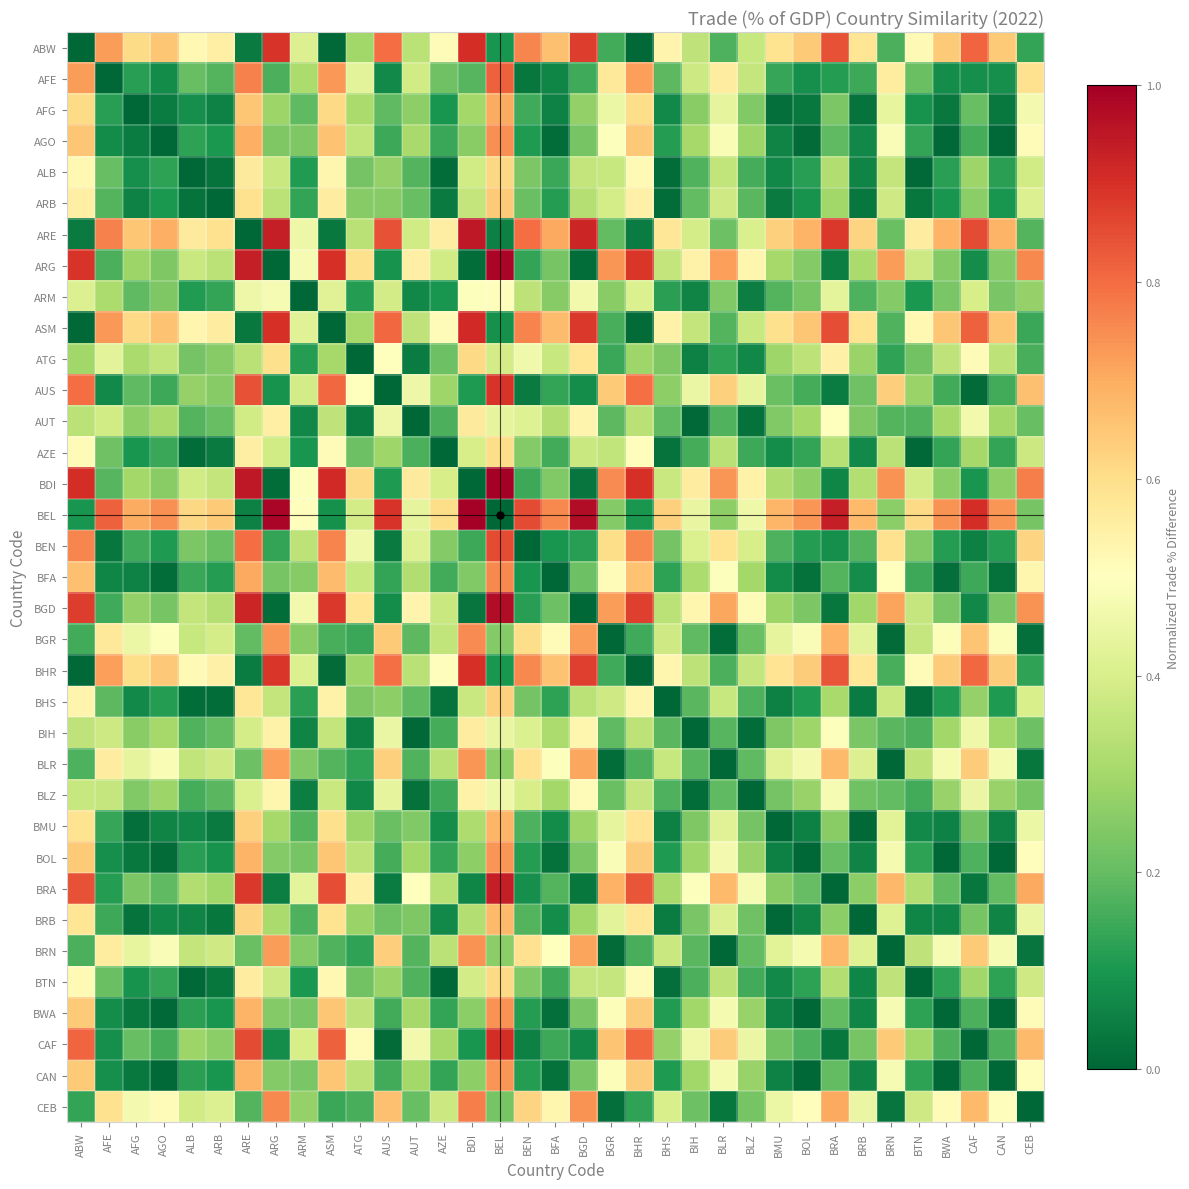

Reading left to right, transcribe all the data shown in this chart.

ABW: ABW=0.0	AFE=0.7	AFG=0.6	AGO=0.7	ALB=0.5	ARB=0.5	ARE=0.0	ARG=0.9	ARM=0.4	ASM=0.0	ATG=0.3	AUS=0.8	AUT=0.3	AZE=0.5	BDI=0.9	BEL=0.1	BEN=0.8	BFA=0.7	BGD=0.9	BGR=0.2	BHR=0.0	BHS=0.5	BIH=0.3	BLR=0.2	BLZ=0.4	BMU=0.6	BOL=0.6	BRA=0.8	BRB=0.6	BRN=0.2	BTN=0.5	BWA=0.6	CAF=0.8	CAN=0.6	CEB=0.1
AFE: ABW=0.7	AFE=0.0	AFG=0.1	AGO=0.1	ALB=0.2	ARB=0.2	ARE=0.8	ARG=0.2	ARM=0.3	ASM=0.7	ATG=0.4	AUS=0.1	AUT=0.4	AZE=0.2	BDI=0.2	BEL=0.8	BEN=0.0	BFA=0.1	BGD=0.2	BGR=0.6	BHR=0.7	BHS=0.2	BIH=0.4	BLR=0.6	BLZ=0.4	BMU=0.1	BOL=0.1	BRA=0.1	BRB=0.1	BRN=0.6	BTN=0.2	BWA=0.1	CAF=0.1	CAN=0.1	CEB=0.6
AFG: ABW=0.6	AFE=0.1	AFG=0.0	AGO=0.0	ALB=0.1	ARB=0.1	ARE=0.6	ARG=0.3	ARM=0.2	ASM=0.6	ATG=0.3	AUS=0.2	AUT=0.3	AZE=0.1	BDI=0.3	BEL=0.7	BEN=0.2	BFA=0.1	BGD=0.3	BGR=0.5	BHR=0.6	BHS=0.1	BIH=0.3	BLR=0.4	BLZ=0.2	BMU=0.0	BOL=0.0	BRA=0.2	BRB=0.0	BRN=0.4	BTN=0.1	BWA=0.0	CAF=0.2	CAN=0.0	CEB=0.5
AGO: ABW=0.7	AFE=0.1	AFG=0.0	AGO=0.0	ALB=0.1	ARB=0.1	ARE=0.7	ARG=0.2	ARM=0.2	ASM=0.7	ATG=0.4	AUS=0.1	AUT=0.3	AZE=0.1	BDI=0.3	BEL=0.7	BEN=0.1	BFA=0.0	BGD=0.2	BGR=0.5	BHR=0.6	BHS=0.1	BIH=0.3	BLR=0.5	BLZ=0.3	BMU=0.1	BOL=0.0	BRA=0.2	BRB=0.1	BRN=0.5	BTN=0.1	BWA=0.0	CAF=0.2	CAN=0.0	CEB=0.5
ALB: ABW=0.5	AFE=0.2	AFG=0.1	AGO=0.1	ALB=0.0	ARB=0.0	ARE=0.6	ARG=0.4	ARM=0.1	ASM=0.5	ATG=0.2	AUS=0.3	AUT=0.2	AZE=0.0	BDI=0.4	BEL=0.6	BEN=0.2	BFA=0.1	BGD=0.4	BGR=0.4	BHR=0.5	BHS=0.0	BIH=0.2	BLR=0.4	BLZ=0.2	BMU=0.1	BOL=0.1	BRA=0.3	BRB=0.1	BRN=0.4	BTN=0.0	BWA=0.1	CAF=0.3	CAN=0.1	CEB=0.4
ARB: ABW=0.5	AFE=0.2	AFG=0.1	AGO=0.1	ALB=0.0	ARB=0.0	ARE=0.6	ARG=0.3	ARM=0.1	ASM=0.6	ATG=0.3	AUS=0.3	AUT=0.2	AZE=0.0	BDI=0.4	BEL=0.6	BEN=0.2	BFA=0.1	BGD=0.3	BGR=0.4	BHR=0.5	BHS=0.0	BIH=0.2	BLR=0.4	BLZ=0.2	BMU=0.0	BOL=0.1	BRA=0.3	BRB=0.0	BRN=0.4	BTN=0.0	BWA=0.1	CAF=0.3	CAN=0.1	CEB=0.4
ARE: ABW=0.0	AFE=0.8	AFG=0.6	AGO=0.7	ALB=0.6	ARB=0.6	ARE=0.0	ARG=0.9	ARM=0.5	ASM=0.0	ATG=0.3	AUS=0.8	AUT=0.4	AZE=0.6	BDI=0.9	BEL=0.1	BEN=0.8	BFA=0.7	BGD=0.9	BGR=0.2	BHR=0.0	BHS=0.6	BIH=0.4	BLR=0.2	BLZ=0.4	BMU=0.6	BOL=0.7	BRA=0.9	BRB=0.6	BRN=0.2	BTN=0.6	BWA=0.7	CAF=0.9	CAN=0.7	CEB=0.2
ARG: ABW=0.9	AFE=0.2	AFG=0.3	AGO=0.2	ALB=0.4	ARB=0.3	ARE=0.9	ARG=0.0	ARM=0.5	ASM=0.9	ATG=0.6	AUS=0.1	AUT=0.5	AZE=0.4	BDI=0.0	BEL=1.0	BEN=0.1	BFA=0.2	BGD=0.0	BGR=0.7	BHR=0.9	BHS=0.4	BIH=0.5	BLR=0.7	BLZ=0.5	BMU=0.3	BOL=0.2	BRA=0.0	BRB=0.3	BRN=0.7	BTN=0.4	BWA=0.2	CAF=0.1	CAN=0.2	CEB=0.8
ARM: ABW=0.4	AFE=0.3	AFG=0.2	AGO=0.2	ALB=0.1	ARB=0.1	ARE=0.5	ARG=0.5	ARM=0.0	ASM=0.4	ATG=0.1	AUS=0.4	AUT=0.1	AZE=0.1	BDI=0.5	BEL=0.5	BEN=0.3	BFA=0.3	BGD=0.5	BGR=0.3	BHR=0.4	BHS=0.1	BIH=0.1	BLR=0.2	BLZ=0.0	BMU=0.2	BOL=0.2	BRA=0.4	BRB=0.2	BRN=0.2	BTN=0.1	BWA=0.2	CAF=0.4	CAN=0.2	CEB=0.3
ASM: ABW=0.0	AFE=0.7	AFG=0.6	AGO=0.7	ALB=0.5	ARB=0.6	ARE=0.0	ARG=0.9	ARM=0.4	ASM=0.0	ATG=0.3	AUS=0.8	AUT=0.3	AZE=0.5	BDI=0.9	BEL=0.1	BEN=0.8	BFA=0.7	BGD=0.9	BGR=0.2	BHR=0.0	BHS=0.5	BIH=0.4	BLR=0.2	BLZ=0.4	BMU=0.6	BOL=0.6	BRA=0.8	BRB=0.6	BRN=0.2	BTN=0.5	BWA=0.7	CAF=0.8	CAN=0.6	CEB=0.1
ATG: ABW=0.3	AFE=0.4	AFG=0.3	AGO=0.4	ALB=0.2	ARB=0.3	ARE=0.3	ARG=0.6	ARM=0.1	ASM=0.3	ATG=0.0	AUS=0.5	AUT=0.0	AZE=0.2	BDI=0.6	BEL=0.4	BEN=0.5	BFA=0.4	BGD=0.6	BGR=0.1	BHR=0.3	BHS=0.2	BIH=0.1	BLR=0.1	BLZ=0.1	BMU=0.3	BOL=0.3	BRA=0.5	BRB=0.3	BRN=0.1	BTN=0.2	BWA=0.3	CAF=0.5	CAN=0.3	CEB=0.2
AUS: ABW=0.8	AFE=0.1	AFG=0.2	AGO=0.1	ALB=0.3	ARB=0.3	ARE=0.8	ARG=0.1	ARM=0.4	ASM=0.8	ATG=0.5	AUS=0.0	AUT=0.5	AZE=0.3	BDI=0.1	BEL=0.9	BEN=0.0	BFA=0.1	BGD=0.1	BGR=0.6	BHR=0.8	BHS=0.3	BIH=0.4	BLR=0.6	BLZ=0.4	BMU=0.2	BOL=0.2	BRA=0.0	BRB=0.2	BRN=0.6	BTN=0.3	BWA=0.2	CAF=0.0	CAN=0.2	CEB=0.7
AUT: ABW=0.3	AFE=0.4	AFG=0.3	AGO=0.3	ALB=0.2	ARB=0.2	ARE=0.4	ARG=0.5	ARM=0.1	ASM=0.3	ATG=0.0	AUS=0.5	AUT=0.0	AZE=0.2	BDI=0.6	BEL=0.4	BEN=0.4	BFA=0.3	BGD=0.5	BGR=0.2	BHR=0.3	BHS=0.2	BIH=0.0	BLR=0.2	BLZ=0.0	BMU=0.2	BOL=0.3	BRA=0.5	BRB=0.2	BRN=0.2	BTN=0.2	BWA=0.3	CAF=0.5	CAN=0.3	CEB=0.2
AZE: ABW=0.5	AFE=0.2	AFG=0.1	AGO=0.1	ALB=0.0	ARB=0.0	ARE=0.6	ARG=0.4	ARM=0.1	ASM=0.5	ATG=0.2	AUS=0.3	AUT=0.2	AZE=0.0	BDI=0.4	BEL=0.6	BEN=0.2	BFA=0.2	BGD=0.4	BGR=0.4	BHR=0.5	BHS=0.0	BIH=0.2	BLR=0.3	BLZ=0.1	BMU=0.1	BOL=0.1	BRA=0.3	BRB=0.1	BRN=0.3	BTN=0.0	BWA=0.1	CAF=0.3	CAN=0.1	CEB=0.4
BDI: ABW=0.9	AFE=0.2	AFG=0.3	AGO=0.3	ALB=0.4	ARB=0.4	ARE=0.9	ARG=0.0	ARM=0.5	ASM=0.9	ATG=0.6	AUS=0.1	AUT=0.6	AZE=0.4	BDI=0.0	BEL=1.0	BEN=0.1	BFA=0.2	BGD=0.0	BGR=0.8	BHR=0.9	BHS=0.4	BIH=0.6	BLR=0.7	BLZ=0.5	BMU=0.3	BOL=0.3	BRA=0.1	BRB=0.3	BRN=0.7	BTN=0.4	BWA=0.3	CAF=0.1	CAN=0.3	CEB=0.8
BEL: ABW=0.1	AFE=0.8	AFG=0.7	AGO=0.7	ALB=0.6	ARB=0.6	ARE=0.1	ARG=1.0	ARM=0.5	ASM=0.1	ATG=0.4	AUS=0.9	AUT=0.4	AZE=0.6	BDI=1.0	BEL=0.0	BEN=0.9	BFA=0.8	BGD=1.0	BGR=0.2	BHR=0.1	BHS=0.6	BIH=0.4	BLR=0.3	BLZ=0.5	BMU=0.7	BOL=0.7	BRA=0.9	BRB=0.7	BRN=0.3	BTN=0.6	BWA=0.7	CAF=0.9	CAN=0.7	CEB=0.2
BEN: ABW=0.8	AFE=0.0	AFG=0.2	AGO=0.1	ALB=0.2	ARB=0.2	ARE=0.8	ARG=0.1	ARM=0.3	ASM=0.8	ATG=0.5	AUS=0.0	AUT=0.4	AZE=0.2	BDI=0.1	BEL=0.9	BEN=0.0	BFA=0.1	BGD=0.1	BGR=0.6	BHR=0.8	BHS=0.2	BIH=0.4	BLR=0.6	BLZ=0.4	BMU=0.2	BOL=0.1	BRA=0.1	BRB=0.2	BRN=0.6	BTN=0.2	BWA=0.1	CAF=0.1	CAN=0.1	CEB=0.6
BFA: ABW=0.7	AFE=0.1	AFG=0.1	AGO=0.0	ALB=0.1	ARB=0.1	ARE=0.7	ARG=0.2	ARM=0.3	ASM=0.7	ATG=0.4	AUS=0.1	AUT=0.3	AZE=0.2	BDI=0.2	BEL=0.8	BEN=0.1	BFA=0.0	BGD=0.2	BGR=0.5	BHR=0.7	BHS=0.1	BIH=0.3	BLR=0.5	BLZ=0.3	BMU=0.1	BOL=0.0	BRA=0.2	BRB=0.1	BRN=0.5	BTN=0.1	BWA=0.0	CAF=0.1	CAN=0.0	CEB=0.5
BGD: ABW=0.9	AFE=0.2	AFG=0.3	AGO=0.2	ALB=0.4	ARB=0.3	ARE=0.9	ARG=0.0	ARM=0.5	ASM=0.9	ATG=0.6	AUS=0.1	AUT=0.5	AZE=0.4	BDI=0.0	BEL=1.0	BEN=0.1	BFA=0.2	BGD=0.0	BGR=0.7	BHR=0.9	BHS=0.3	BIH=0.5	BLR=0.7	BLZ=0.5	BMU=0.3	BOL=0.2	BRA=0.0	BRB=0.3	BRN=0.7	BTN=0.4	BWA=0.2	CAF=0.1	CAN=0.2	CEB=0.7
BGR: ABW=0.2	AFE=0.6	AFG=0.5	AGO=0.5	ALB=0.4	ARB=0.4	ARE=0.2	ARG=0.7	ARM=0.3	ASM=0.2	ATG=0.1	AUS=0.6	AUT=0.2	AZE=0.4	BDI=0.8	BEL=0.2	BEN=0.6	BFA=0.5	BGD=0.7	BGR=0.0	BHR=0.2	BHS=0.4	BIH=0.2	BLR=0.0	BLZ=0.2	BMU=0.4	BOL=0.5	BRA=0.7	BRB=0.4	BRN=0.0	BTN=0.4	BWA=0.5	CAF=0.7	CAN=0.5	CEB=0.0
BHR: ABW=0.0	AFE=0.7	AFG=0.6	AGO=0.6	ALB=0.5	ARB=0.5	ARE=0.0	ARG=0.9	ARM=0.4	ASM=0.0	ATG=0.3	AUS=0.8	AUT=0.3	AZE=0.5	BDI=0.9	BEL=0.1	BEN=0.8	BFA=0.7	BGD=0.9	BGR=0.2	BHR=0.0	BHS=0.5	BIH=0.3	BLR=0.2	BLZ=0.4	BMU=0.6	BOL=0.6	BRA=0.8	BRB=0.6	BRN=0.2	BTN=0.5	BWA=0.6	CAF=0.8	CAN=0.6	CEB=0.1
BHS: ABW=0.5	AFE=0.2	AFG=0.1	AGO=0.1	ALB=0.0	ARB=0.0	ARE=0.6	ARG=0.4	ARM=0.1	ASM=0.5	ATG=0.2	AUS=0.3	AUT=0.2	AZE=0.0	BDI=0.4	BEL=0.6	BEN=0.2	BFA=0.1	BGD=0.3	BGR=0.4	BHR=0.5	BHS=0.0	BIH=0.2	BLR=0.4	BLZ=0.2	BMU=0.1	BOL=0.1	BRA=0.3	BRB=0.0	BRN=0.4	BTN=0.0	BWA=0.1	CAF=0.3	CAN=0.1	CEB=0.4
BIH: ABW=0.3	AFE=0.4	AFG=0.3	AGO=0.3	ALB=0.2	ARB=0.2	ARE=0.4	ARG=0.5	ARM=0.1	ASM=0.4	ATG=0.1	AUS=0.4	AUT=0.0	AZE=0.2	BDI=0.6	BEL=0.4	BEN=0.4	BFA=0.3	BGD=0.5	BGR=0.2	BHR=0.3	BHS=0.2	BIH=0.0	BLR=0.2	BLZ=0.0	BMU=0.2	BOL=0.3	BRA=0.5	BRB=0.2	BRN=0.2	BTN=0.2	BWA=0.3	CAF=0.5	CAN=0.3	CEB=0.2
BLR: ABW=0.2	AFE=0.6	AFG=0.4	AGO=0.5	ALB=0.4	ARB=0.4	ARE=0.2	ARG=0.7	ARM=0.2	ASM=0.2	ATG=0.1	AUS=0.6	AUT=0.2	AZE=0.3	BDI=0.7	BEL=0.3	BEN=0.6	BFA=0.5	BGD=0.7	BGR=0.0	BHR=0.2	BHS=0.4	BIH=0.2	BLR=0.0	BLZ=0.2	BMU=0.4	BOL=0.5	BRA=0.7	BRB=0.4	BRN=0.0	BTN=0.3	BWA=0.5	CAF=0.6	CAN=0.5	CEB=0.0
BLZ: ABW=0.4	AFE=0.4	AFG=0.2	AGO=0.3	ALB=0.2	ARB=0.2	ARE=0.4	ARG=0.5	ARM=0.0	ASM=0.4	ATG=0.1	AUS=0.4	AUT=0.0	AZE=0.1	BDI=0.5	BEL=0.5	BEN=0.4	BFA=0.3	BGD=0.5	BGR=0.2	BHR=0.4	BHS=0.2	BIH=0.0	BLR=0.2	BLZ=0.0	BMU=0.2	BOL=0.3	BRA=0.5	BRB=0.2	BRN=0.2	BTN=0.2	BWA=0.3	CAF=0.4	CAN=0.3	CEB=0.2
BMU: ABW=0.6	AFE=0.1	AFG=0.0	AGO=0.1	ALB=0.1	ARB=0.0	ARE=0.6	ARG=0.3	ARM=0.2	ASM=0.6	ATG=0.3	AUS=0.2	AUT=0.2	AZE=0.1	BDI=0.3	BEL=0.7	BEN=0.2	BFA=0.1	BGD=0.3	BGR=0.4	BHR=0.6	BHS=0.1	BIH=0.2	BLR=0.4	BLZ=0.2	BMU=0.0	BOL=0.1	BRA=0.3	BRB=0.0	BRN=0.4	BTN=0.1	BWA=0.1	CAF=0.2	CAN=0.1	CEB=0.5
BOL: ABW=0.6	AFE=0.1	AFG=0.0	AGO=0.0	ALB=0.1	ARB=0.1	ARE=0.7	ARG=0.2	ARM=0.2	ASM=0.6	ATG=0.3	AUS=0.2	AUT=0.3	AZE=0.1	BDI=0.3	BEL=0.7	BEN=0.1	BFA=0.0	BGD=0.2	BGR=0.5	BHR=0.6	BHS=0.1	BIH=0.3	BLR=0.5	BLZ=0.3	BMU=0.1	BOL=0.0	BRA=0.2	BRB=0.1	BRN=0.5	BTN=0.1	BWA=0.0	CAF=0.2	CAN=0.0	CEB=0.5
BRA: ABW=0.8	AFE=0.1	AFG=0.2	AGO=0.2	ALB=0.3	ARB=0.3	ARE=0.9	ARG=0.0	ARM=0.4	ASM=0.8	ATG=0.5	AUS=0.0	AUT=0.5	AZE=0.3	BDI=0.1	BEL=0.9	BEN=0.1	BFA=0.2	BGD=0.0	BGR=0.7	BHR=0.8	BHS=0.3	BIH=0.5	BLR=0.7	BLZ=0.5	BMU=0.3	BOL=0.2	BRA=0.0	BRB=0.3	BRN=0.7	BTN=0.3	BWA=0.2	CAF=0.0	CAN=0.2	CEB=0.7
BRB: ABW=0.6	AFE=0.1	AFG=0.0	AGO=0.1	ALB=0.1	ARB=0.0	ARE=0.6	ARG=0.3	ARM=0.2	ASM=0.6	ATG=0.3	AUS=0.2	AUT=0.2	AZE=0.1	BDI=0.3	BEL=0.7	BEN=0.2	BFA=0.1	BGD=0.3	BGR=0.4	BHR=0.6	BHS=0.0	BIH=0.2	BLR=0.4	BLZ=0.2	BMU=0.0	BOL=0.1	BRA=0.3	BRB=0.0	BRN=0.4	BTN=0.1	BWA=0.1	CAF=0.2	CAN=0.1	CEB=0.4
BRN: ABW=0.2	AFE=0.6	AFG=0.4	AGO=0.5	ALB=0.4	ARB=0.4	ARE=0.2	ARG=0.7	ARM=0.2	ASM=0.2	ATG=0.1	AUS=0.6	AUT=0.2	AZE=0.3	BDI=0.7	BEL=0.3	BEN=0.6	BFA=0.5	BGD=0.7	BGR=0.0	BHR=0.2	BHS=0.4	BIH=0.2	BLR=0.0	BLZ=0.2	BMU=0.4	BOL=0.5	BRA=0.7	BRB=0.4	BRN=0.0	BTN=0.4	BWA=0.5	CAF=0.6	CAN=0.5	CEB=0.0
BTN: ABW=0.5	AFE=0.2	AFG=0.1	AGO=0.1	ALB=0.0	ARB=0.0	ARE=0.6	ARG=0.4	ARM=0.1	ASM=0.5	ATG=0.2	AUS=0.3	AUT=0.2	AZE=0.0	BDI=0.4	BEL=0.6	BEN=0.2	BFA=0.1	BGD=0.4	BGR=0.4	BHR=0.5	BHS=0.0	BIH=0.2	BLR=0.3	BLZ=0.2	BMU=0.1	BOL=0.1	BRA=0.3	BRB=0.1	BRN=0.4	BTN=0.0	BWA=0.1	CAF=0.3	CAN=0.1	CEB=0.4
BWA: ABW=0.6	AFE=0.1	AFG=0.0	AGO=0.0	ALB=0.1	ARB=0.1	ARE=0.7	ARG=0.2	ARM=0.2	ASM=0.7	ATG=0.3	AUS=0.2	AUT=0.3	AZE=0.1	BDI=0.3	BEL=0.7	BEN=0.1	BFA=0.0	BGD=0.2	BGR=0.5	BHR=0.6	BHS=0.1	BIH=0.3	BLR=0.5	BLZ=0.3	BMU=0.1	BOL=0.0	BRA=0.2	BRB=0.1	BRN=0.5	BTN=0.1	BWA=0.0	CAF=0.2	CAN=0.0	CEB=0.5
CAF: ABW=0.8	AFE=0.1	AFG=0.2	AGO=0.2	ALB=0.3	ARB=0.3	ARE=0.9	ARG=0.1	ARM=0.4	ASM=0.8	ATG=0.5	AUS=0.0	AUT=0.5	AZE=0.3	BDI=0.1	BEL=0.9	BEN=0.1	BFA=0.1	BGD=0.1	BGR=0.7	BHR=0.8	BHS=0.3	BIH=0.5	BLR=0.6	BLZ=0.4	BMU=0.2	BOL=0.2	BRA=0.0	BRB=0.2	BRN=0.6	BTN=0.3	BWA=0.2	CAF=0.0	CAN=0.2	CEB=0.7
CAN: ABW=0.6	AFE=0.1	AFG=0.0	AGO=0.0	ALB=0.1	ARB=0.1	ARE=0.7	ARG=0.2	ARM=0.2	ASM=0.6	ATG=0.3	AUS=0.2	AUT=0.3	AZE=0.1	BDI=0.3	BEL=0.7	BEN=0.1	BFA=0.0	BGD=0.2	BGR=0.5	BHR=0.6	BHS=0.1	BIH=0.3	BLR=0.5	BLZ=0.3	BMU=0.1	BOL=0.0	BRA=0.2	BRB=0.1	BRN=0.5	BTN=0.1	BWA=0.0	CAF=0.2	CAN=0.0	CEB=0.5
CEB: ABW=0.1	AFE=0.6	AFG=0.5	AGO=0.5	ALB=0.4	ARB=0.4	ARE=0.2	ARG=0.8	ARM=0.3	ASM=0.1	ATG=0.2	AUS=0.7	AUT=0.2	AZE=0.4	BDI=0.8	BEL=0.2	BEN=0.6	BFA=0.5	BGD=0.7	BGR=0.0	BHR=0.1	BHS=0.4	BIH=0.2	BLR=0.0	BLZ=0.2	BMU=0.5	BOL=0.5	BRA=0.7	BRB=0.4	BRN=0.0	BTN=0.4	BWA=0.5	CAF=0.7	CAN=0.5	CEB=0.0